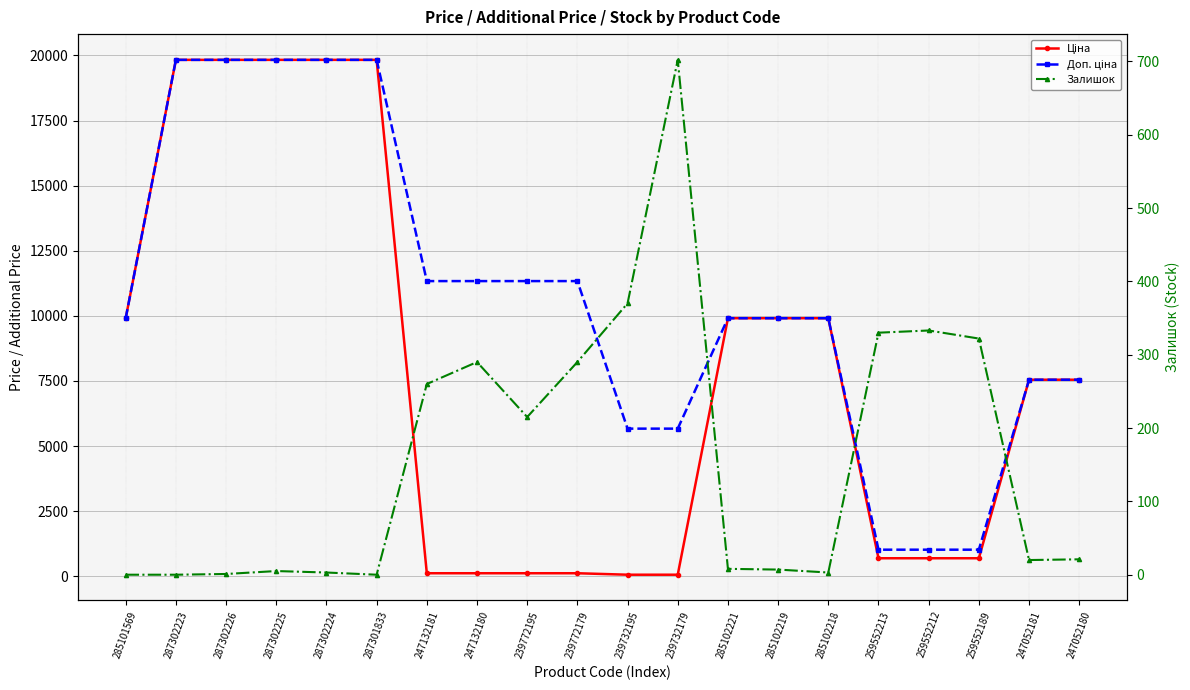

True or false: Доп. ціна and Залишок cross at least once.

False